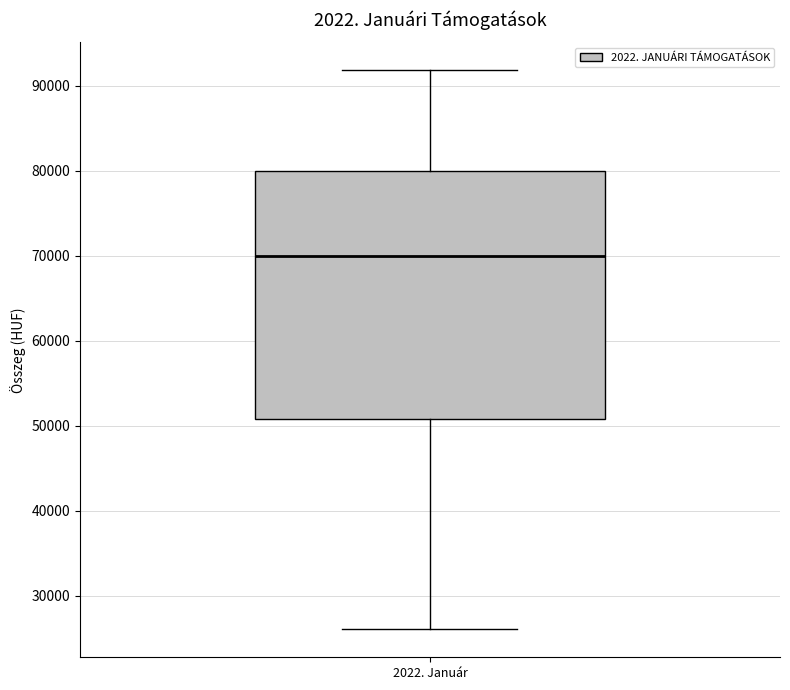

Read this box plot against the y-axis: the position of the median line, the range covered by the box, and the ends of both whiskers. The values are not printed on the chart, so give them approximately, as read against the axis.

median 70000, box 51000 to 80000, whiskers 26000 to 92000